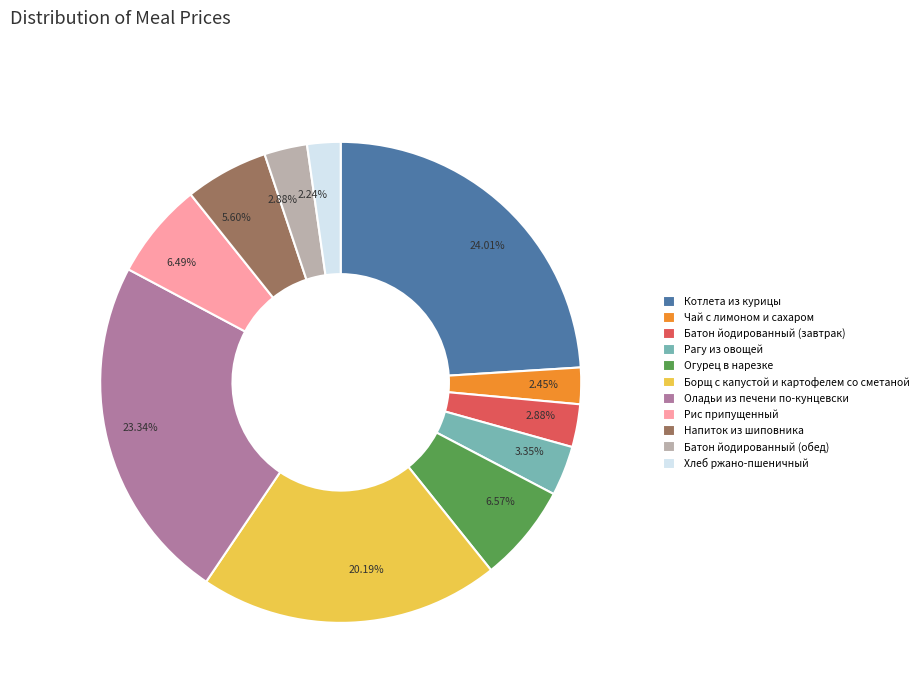

To the nearest percent, what portion does Батон йодированный (завтрак) represent?

3%